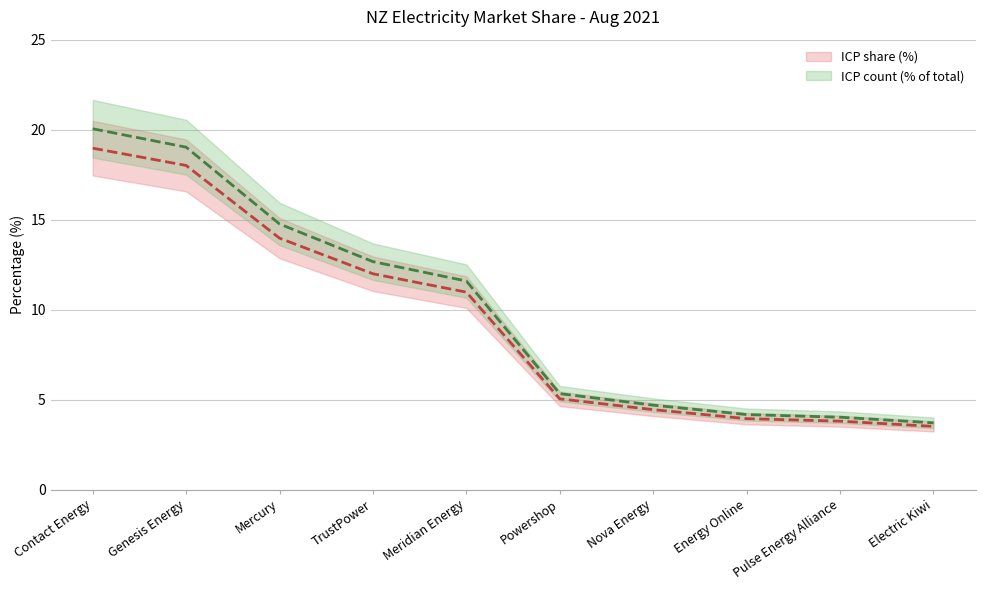

True or false: ICP share (%) has more than 1 points higher than both neighbors.

False